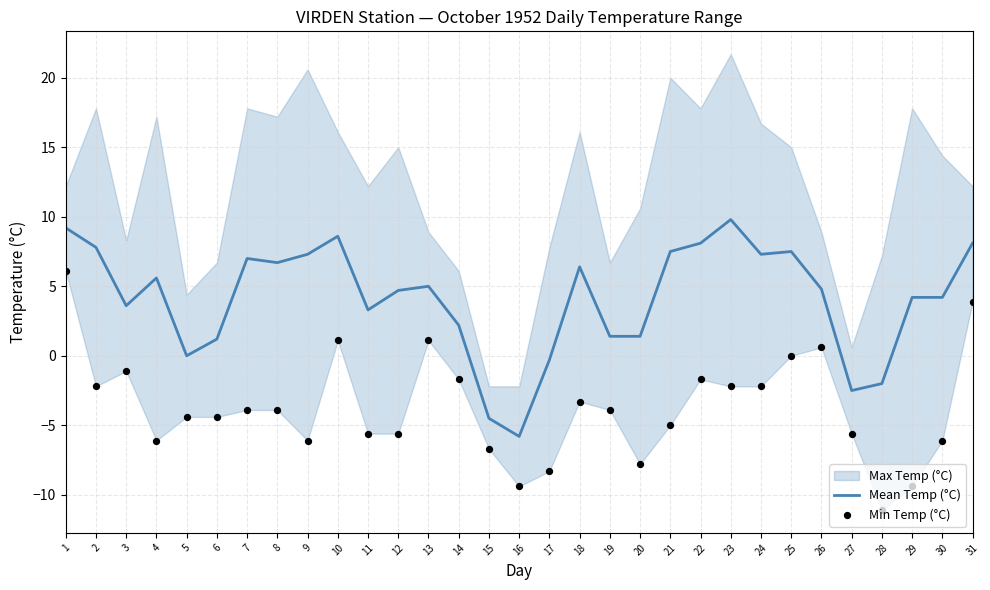

What is the maximum value for Mean Temp (°C)?

9.8